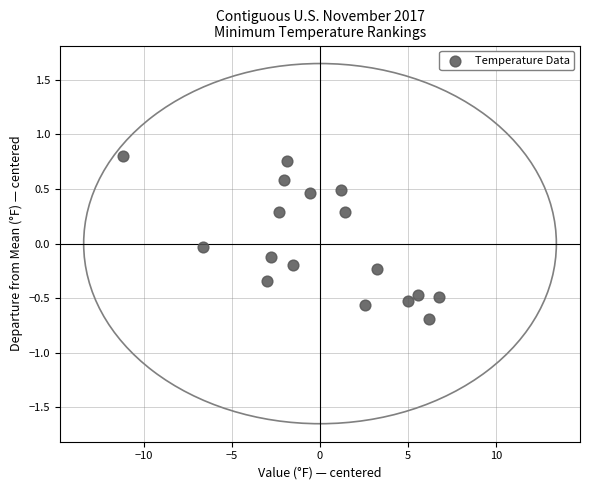

What is the range of Y values (max minus min)?

1.5